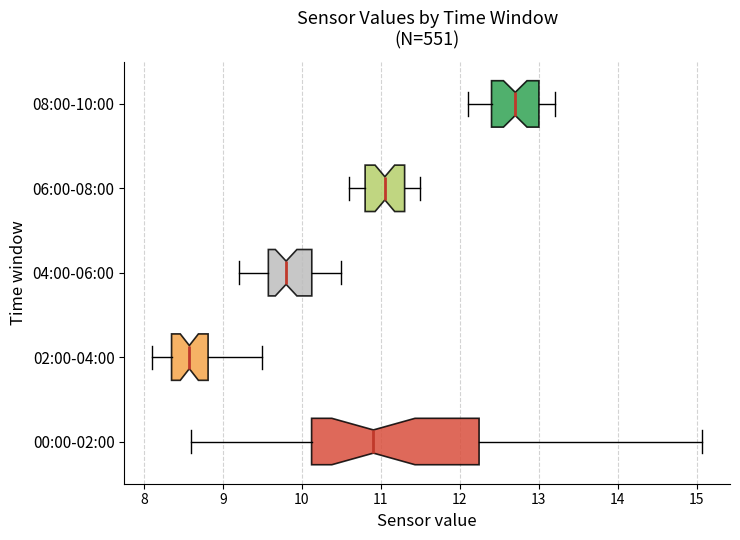

Reading bottom to top, transcribe this box plot: for each box, give where its median line is, the range the box spans, and where its two whiskers end, as read against the x-axis. The values are not printed on the chart, so give them approximately, as read against the axis.

00:00-02:00: median 10.9, box 10.1 to 12.2, whiskers 8.6 to 15.1
02:00-04:00: median 8.6, box 8.4 to 8.8, whiskers 8.1 to 9.5
04:00-06:00: median 9.8, box 9.6 to 10.1, whiskers 9.2 to 10.5
06:00-08:00: median 11.1, box 10.8 to 11.3, whiskers 10.6 to 11.5
08:00-10:00: median 12.7, box 12.4 to 13.0, whiskers 12.1 to 13.2